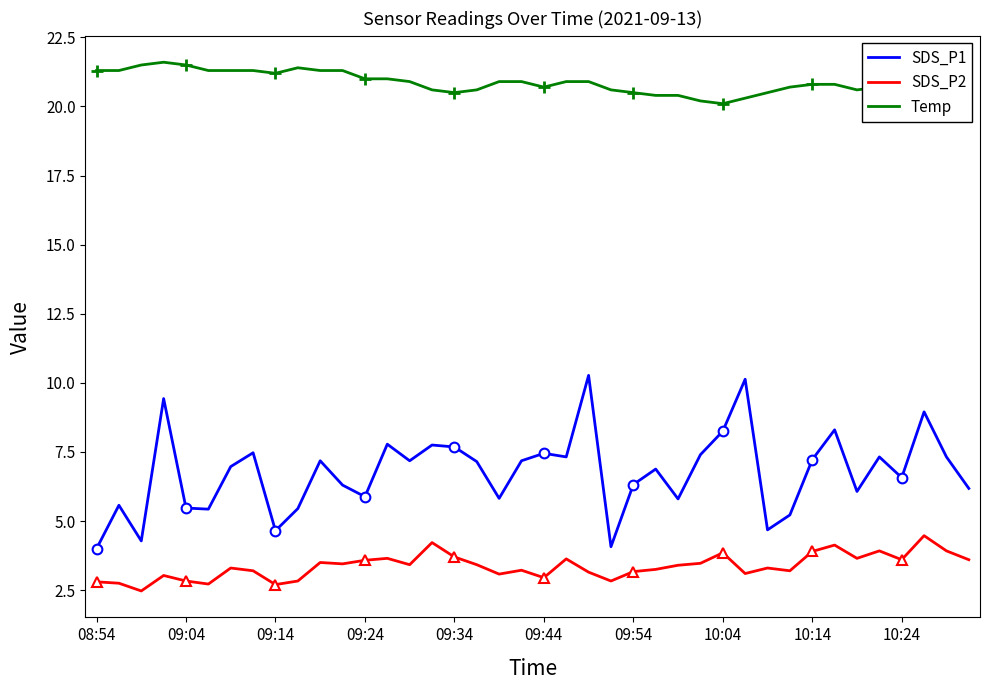

Read the SDS_P2 value at 09:14.

2.7